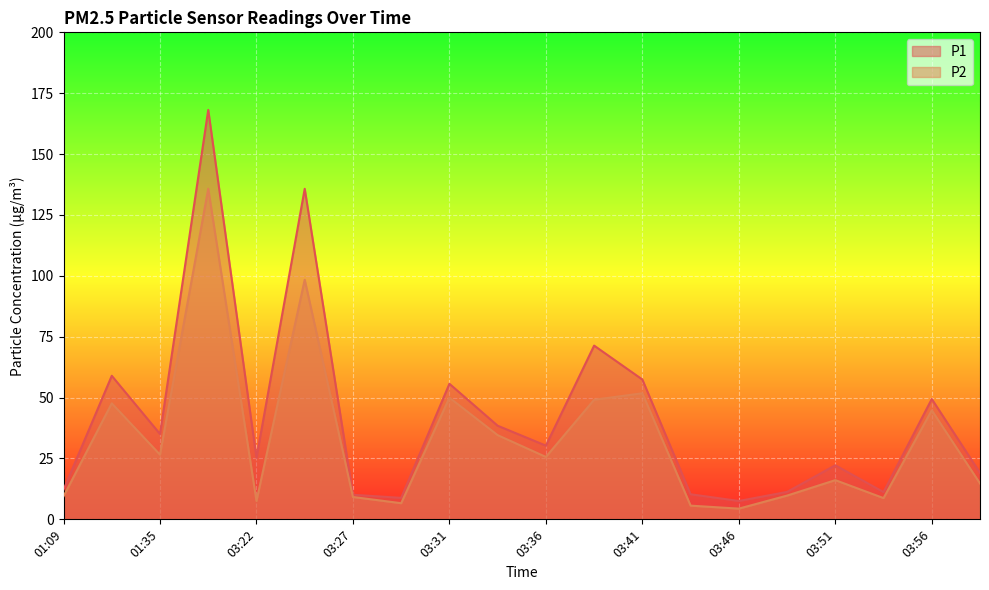

What is the difference between the P1 values at 03:24 and 03:53?

124.5